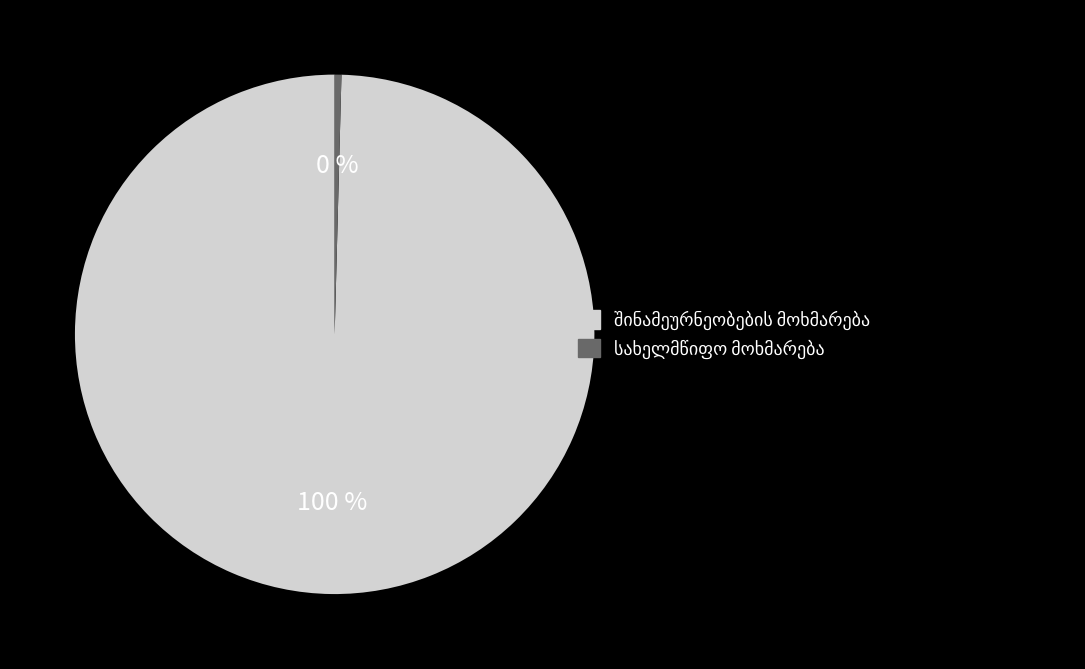

Does any single category account for the majority?

Yes